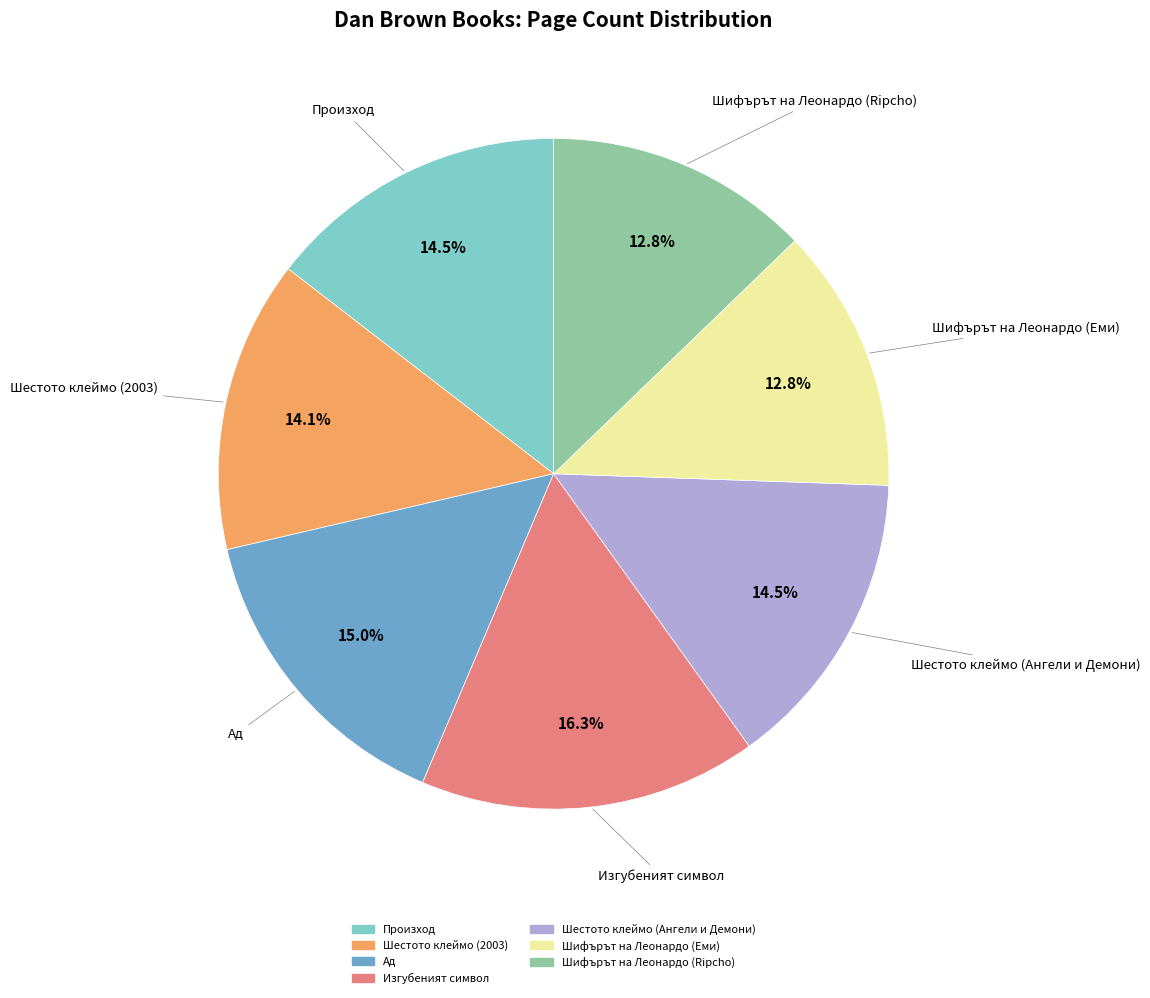

Approximately how many times larger is the value at Изгубеният символ compared to Шестото клеймо (2003)?

1.2